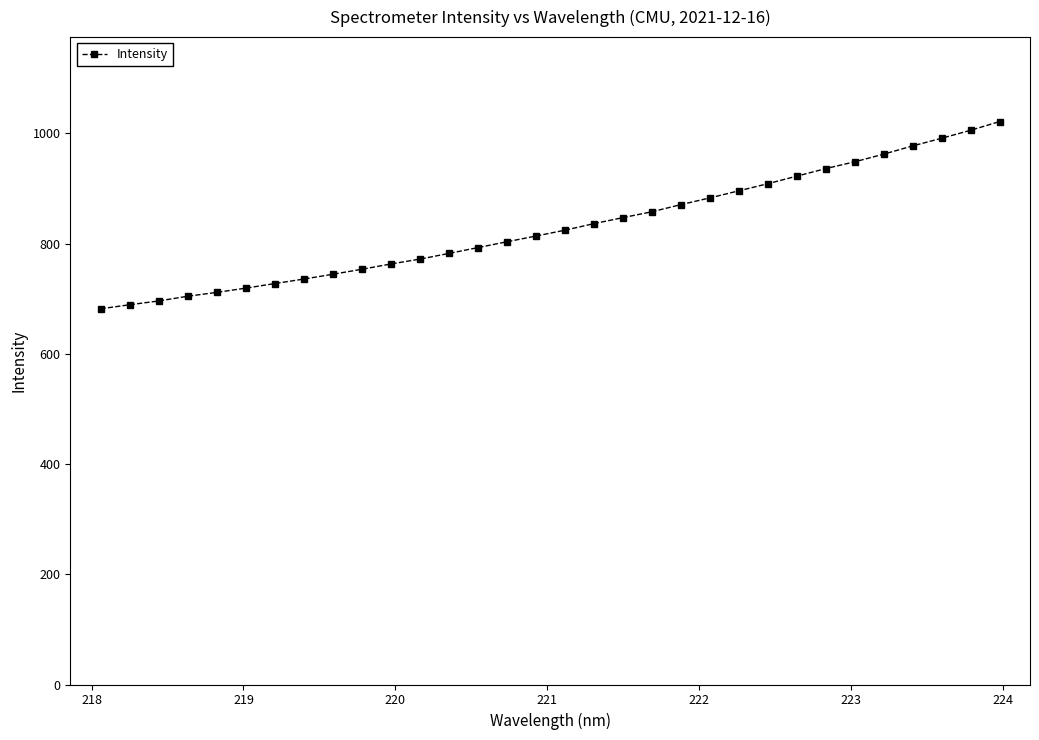

What is the greatest value displayed?

1021.4